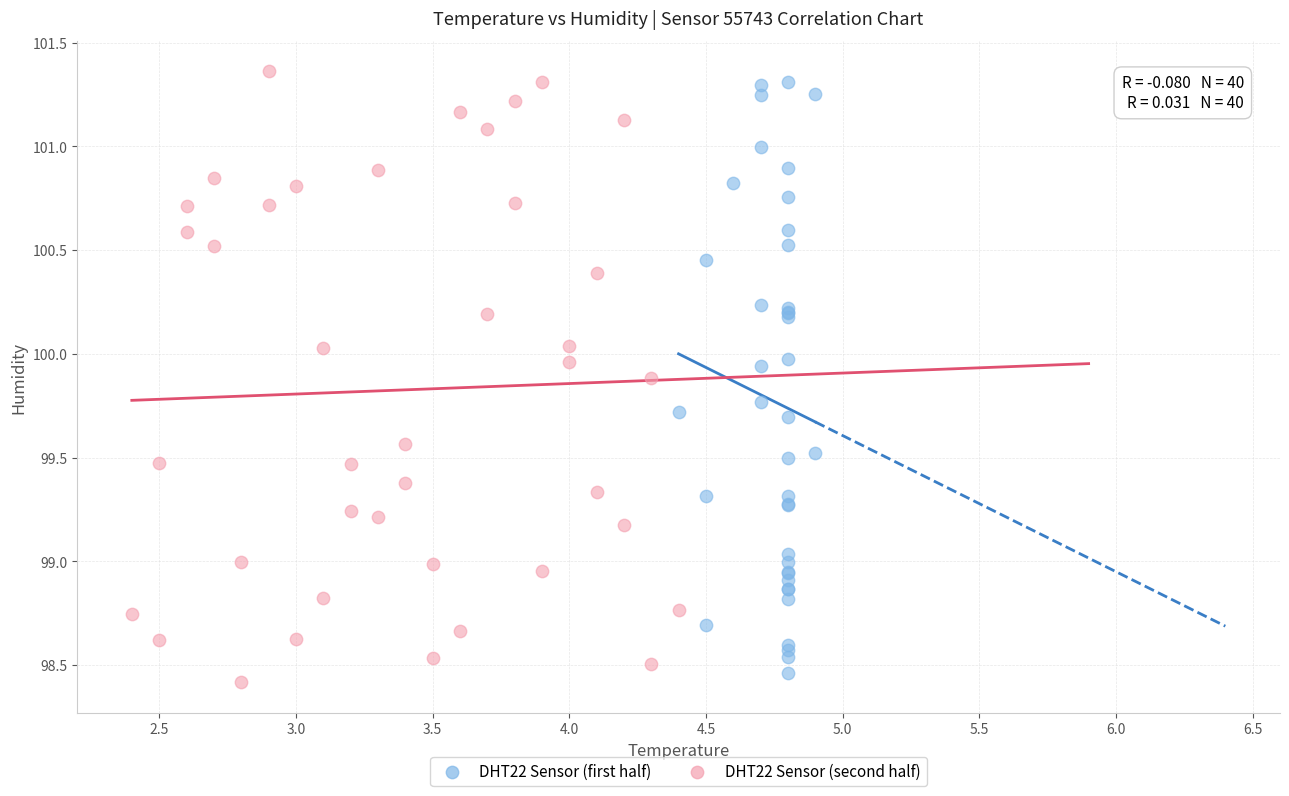

What are all the series names shown in the legend?

DHT22 Sensor (first half), DHT22 Sensor (second half)